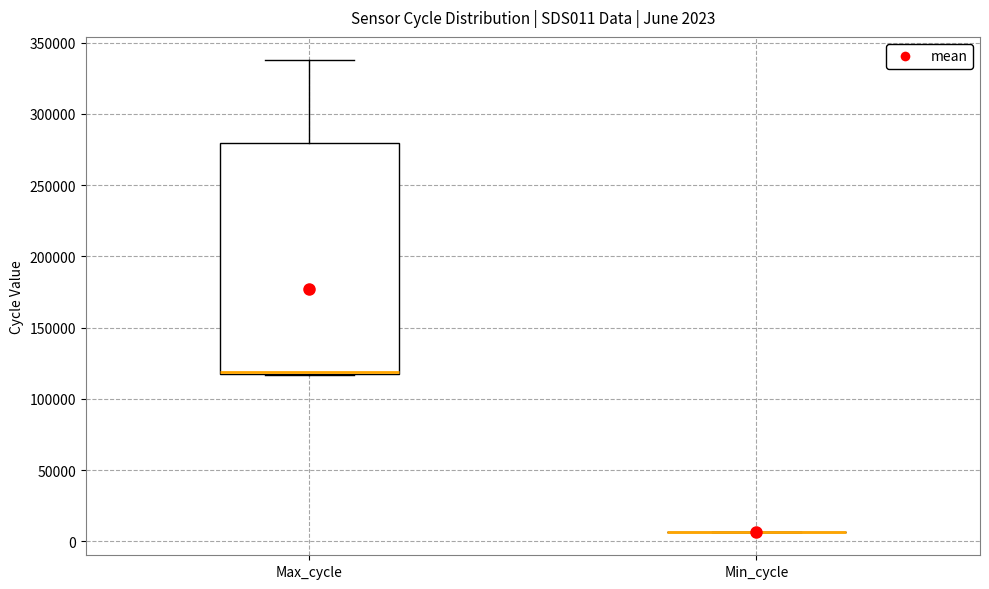

Comparing the boxes themselves (not the whiskers), which one is the tallest?

Max_cycle